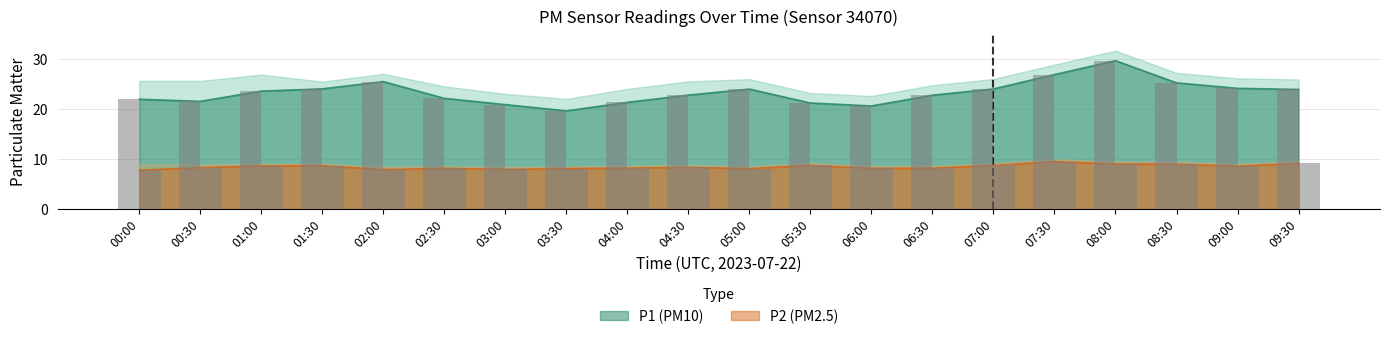

How many groups of bars are there?

20